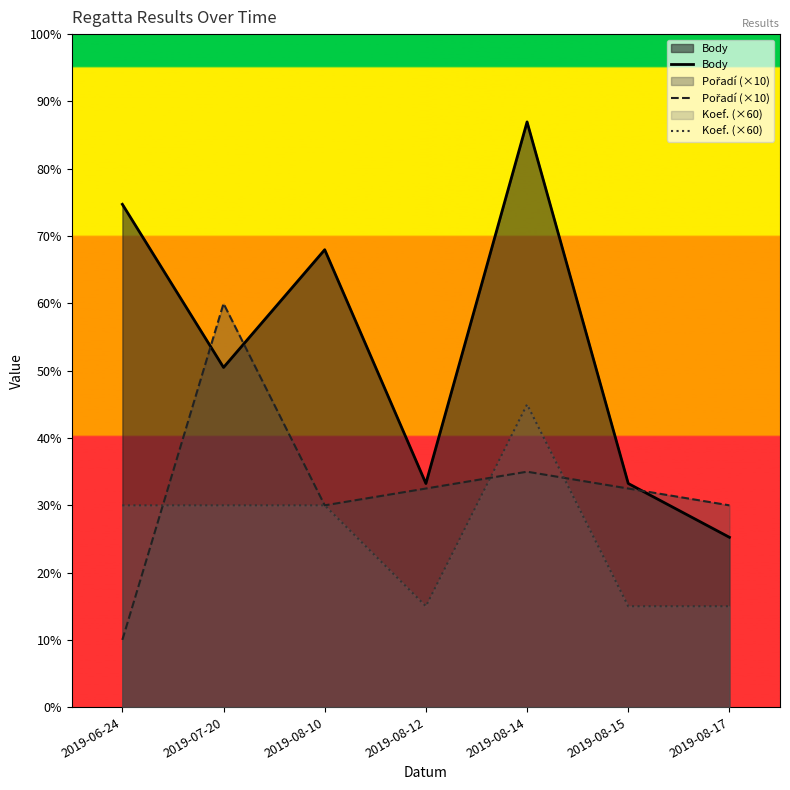

How many series are shown in this chart?

3